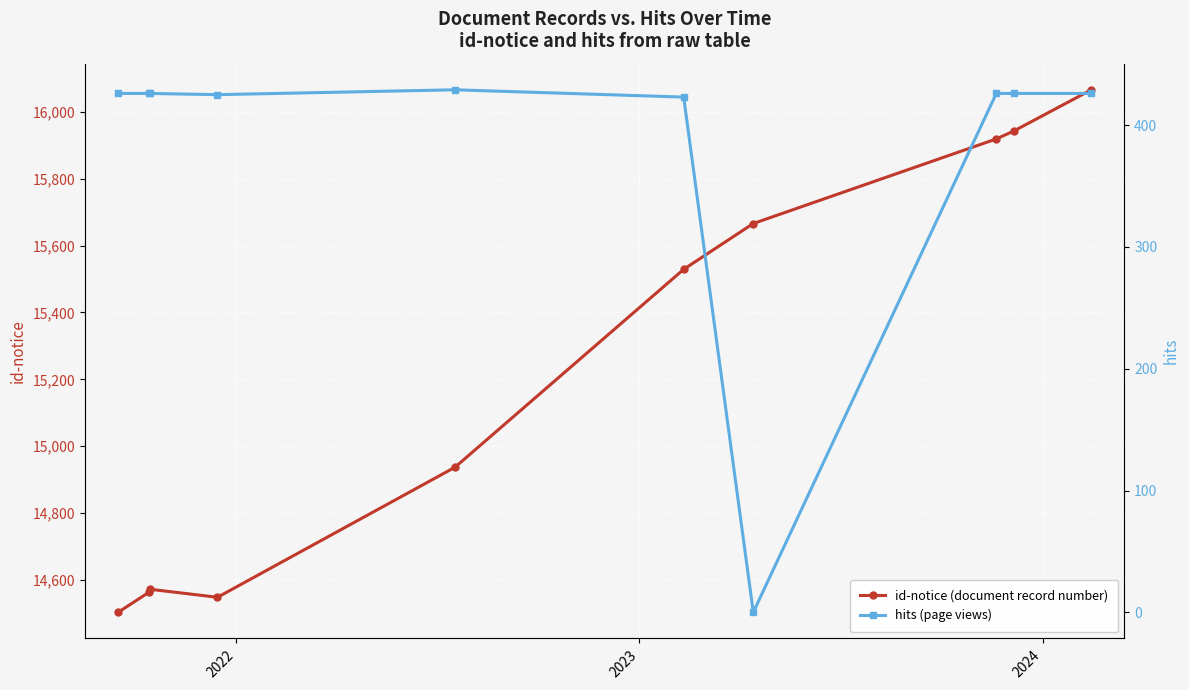

At how many categories does at least one series exceed 289?

10